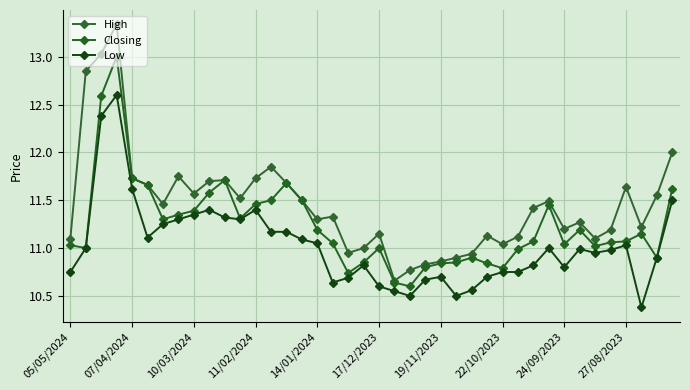

How many lines are shown in the chart?

3